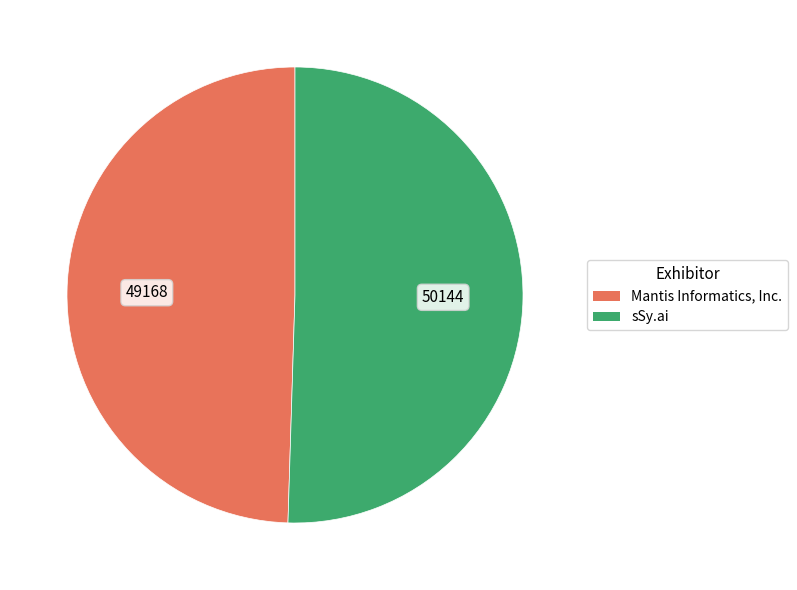

Count the number of slices in the pie.

2